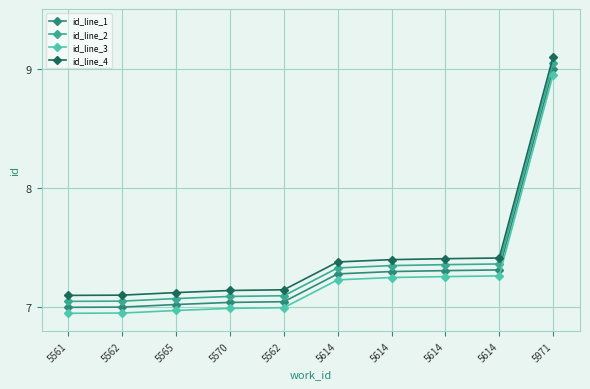

Between 5614 and 5614, which is larger?

5614